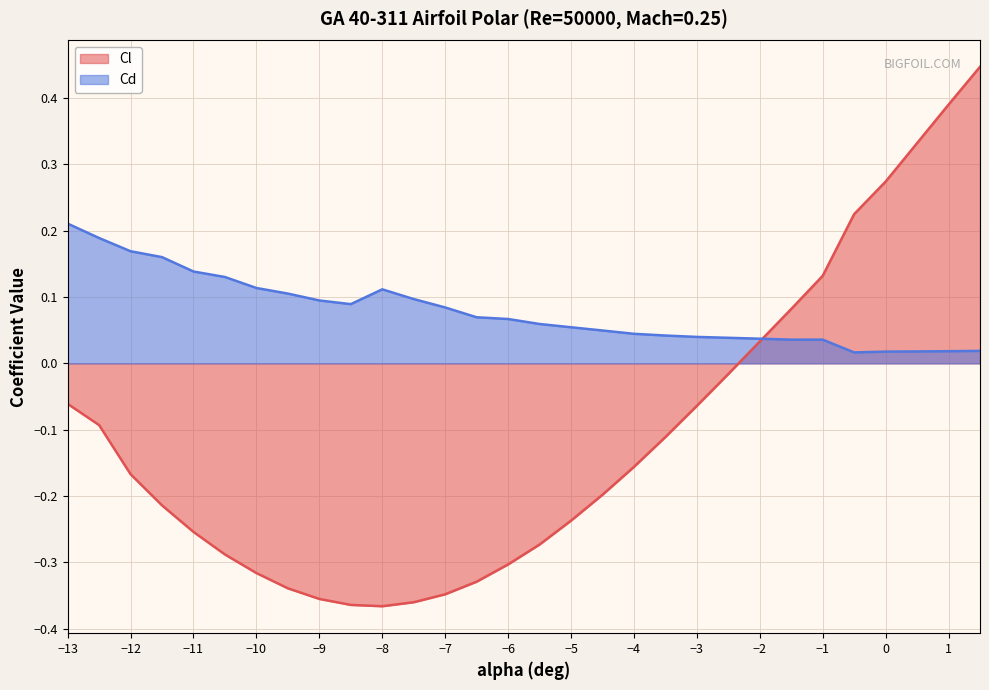

Which series changed the most between −13 and −1?

Cl